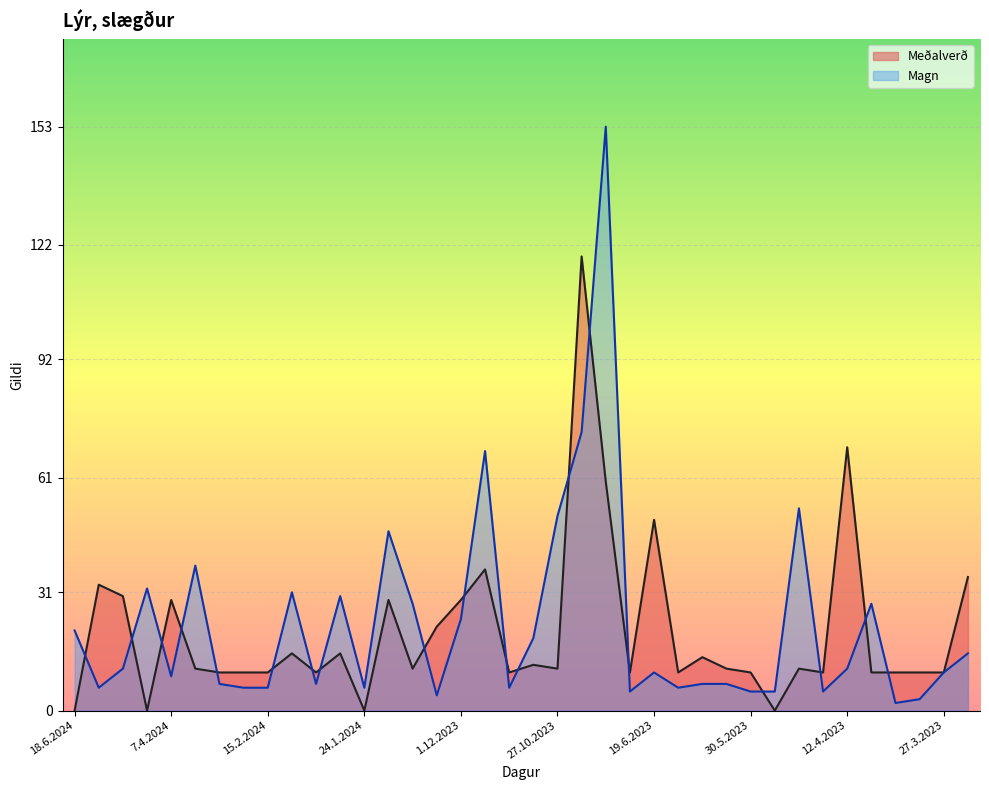

How many lines are shown in the chart?

2